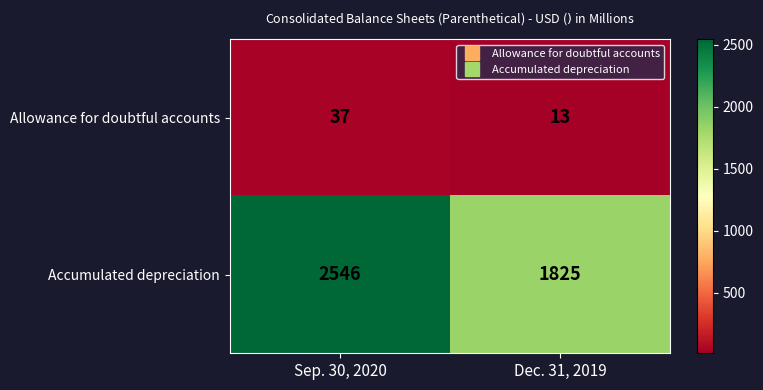

What is the difference between the maximum and minimum values in the Allowance for doubtful accounts series?

24